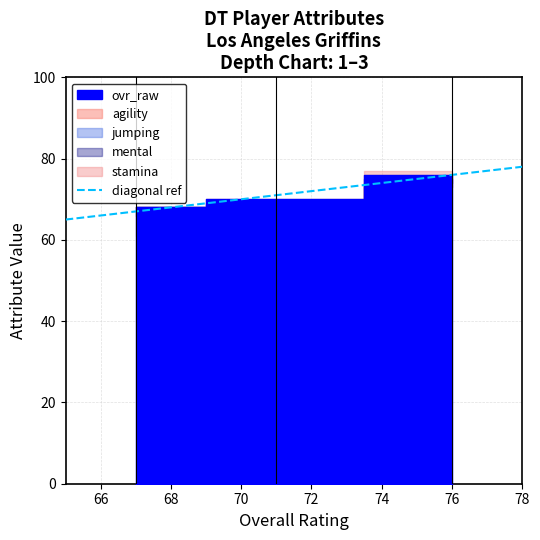

Reading left to right, what are all the values shown in this chart?

65	78